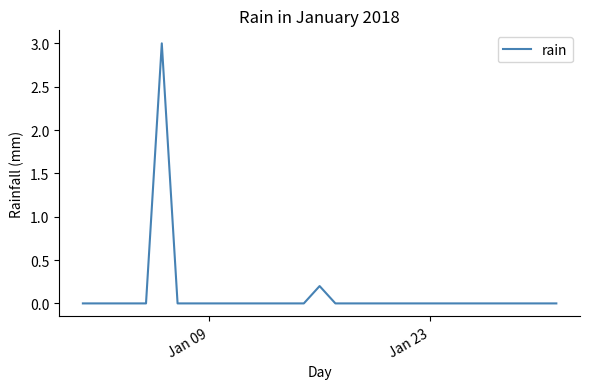

What is the difference between the maximum and second lowest values?

3.0